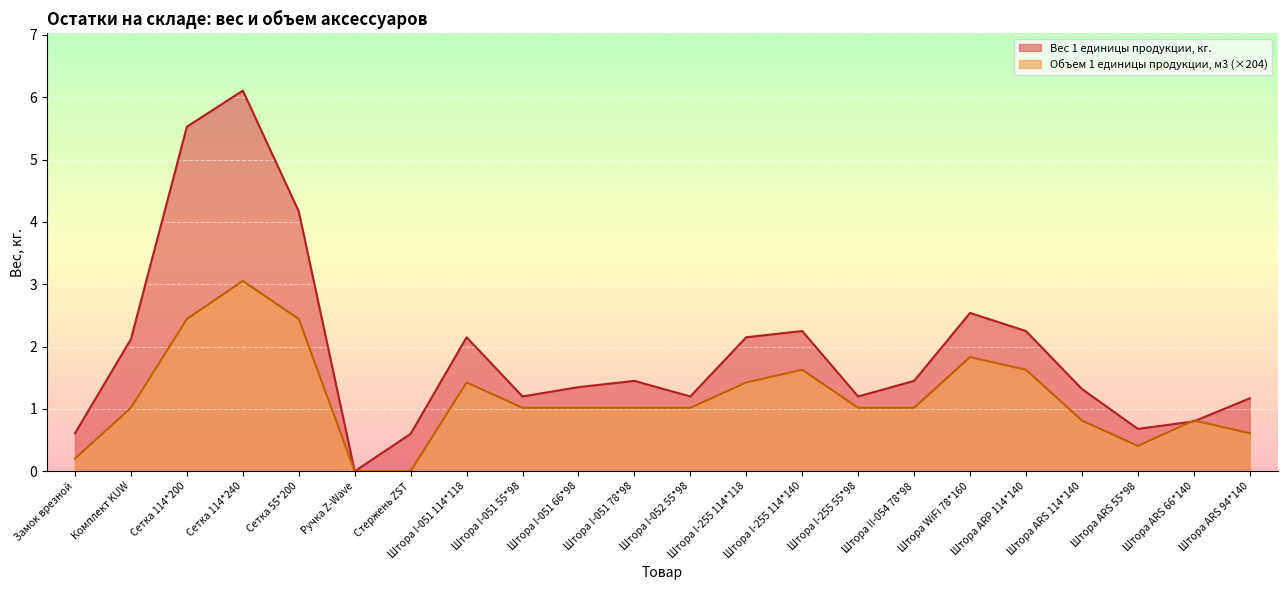

True or false: Вес 1 единицы продукции, кг. and Объем 1 единицы продукции, м3 cross at least once.

True